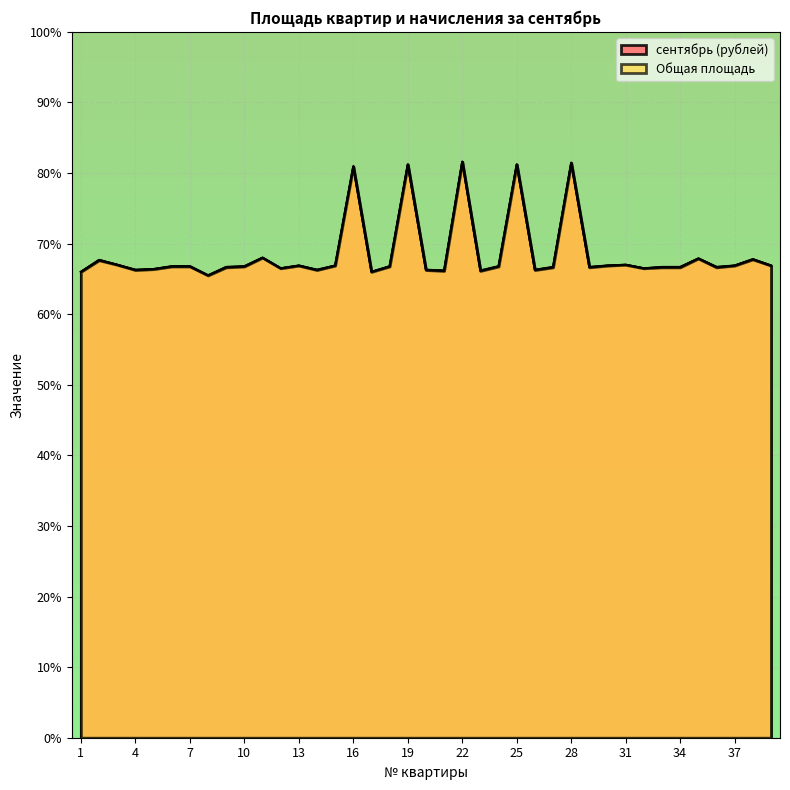

What is the difference between the maximum and minimum values in the сентябрь (рублей) series?

1.6